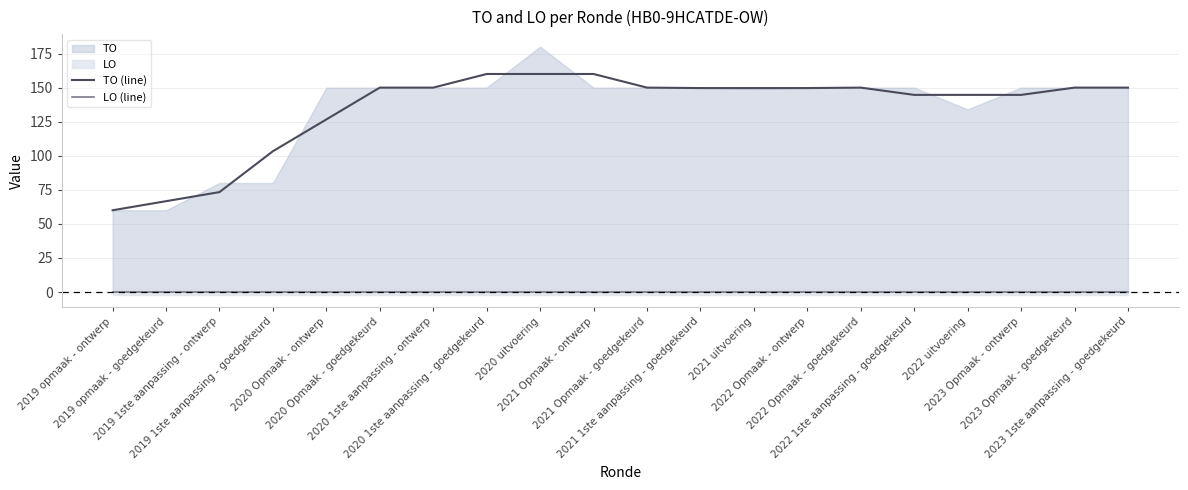

What is the minimum value for TO (line)?

60.0